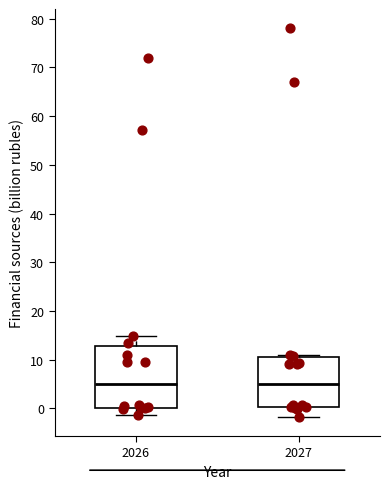

Reading left to right, read every box against the y-axis: the position of its median line, the range the box covers, and the ends of its whiskers. The values are not printed on the chart, so give them approximately, as read against the axis.

2026: median 5, box 0 to 13, whiskers -1 to 15
2027: median 5, box 0 to 10, whiskers -2 to 11